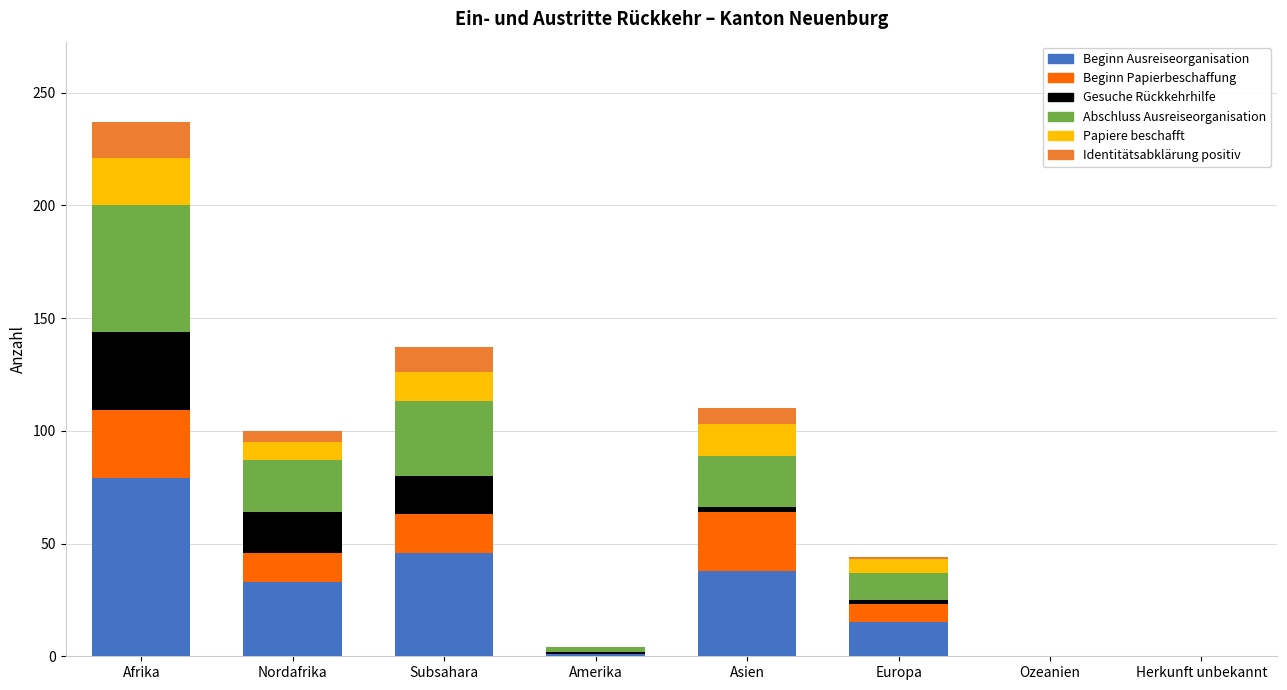

Are the bars horizontal?

No